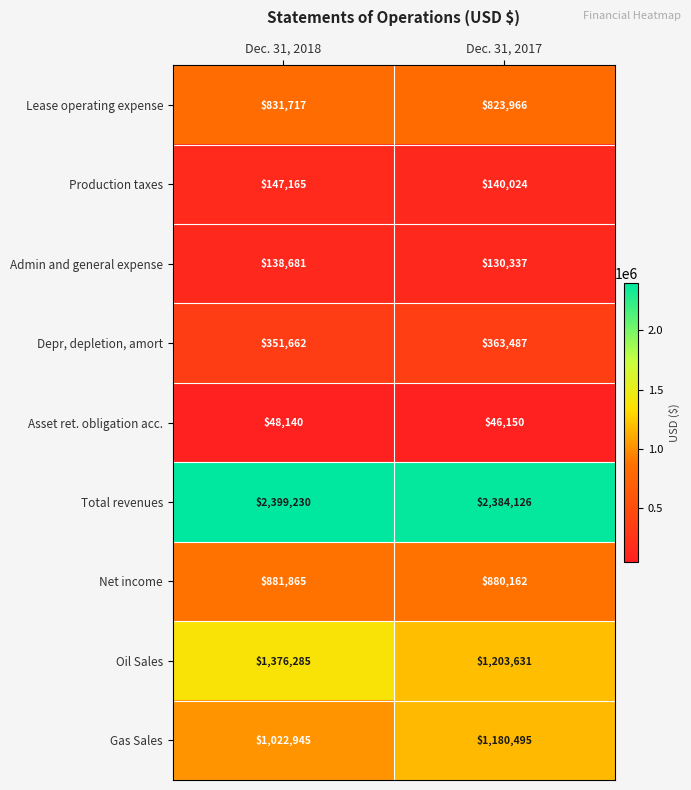

The value of Net income at Dec. 31, 2018 is 881865. True or false?

True